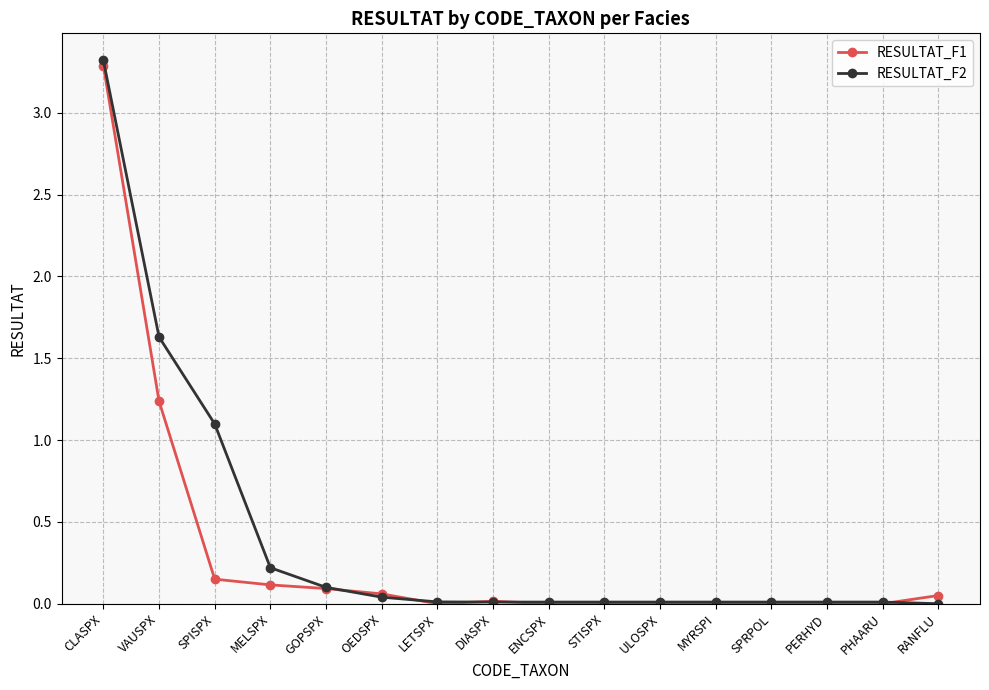

At how many categories does at least one series exceed 1?

3